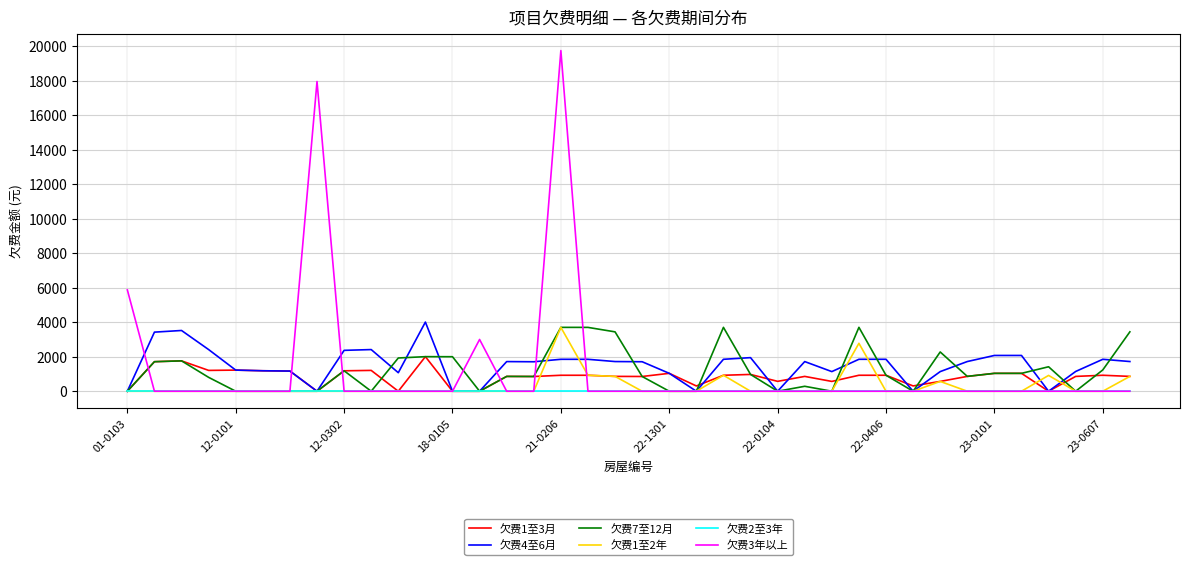

How many lines are shown in the chart?

6